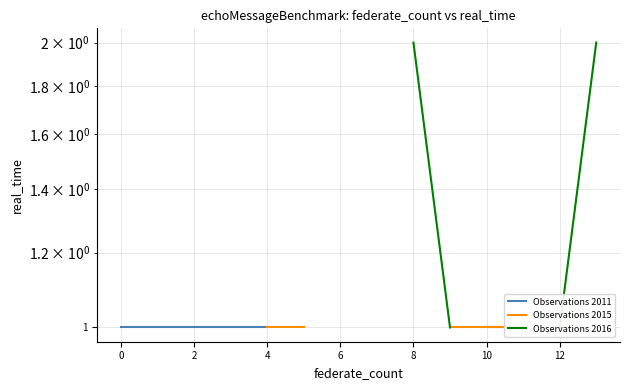

What is the sum of the Observations 2011 values at 4 and 13?

2.0